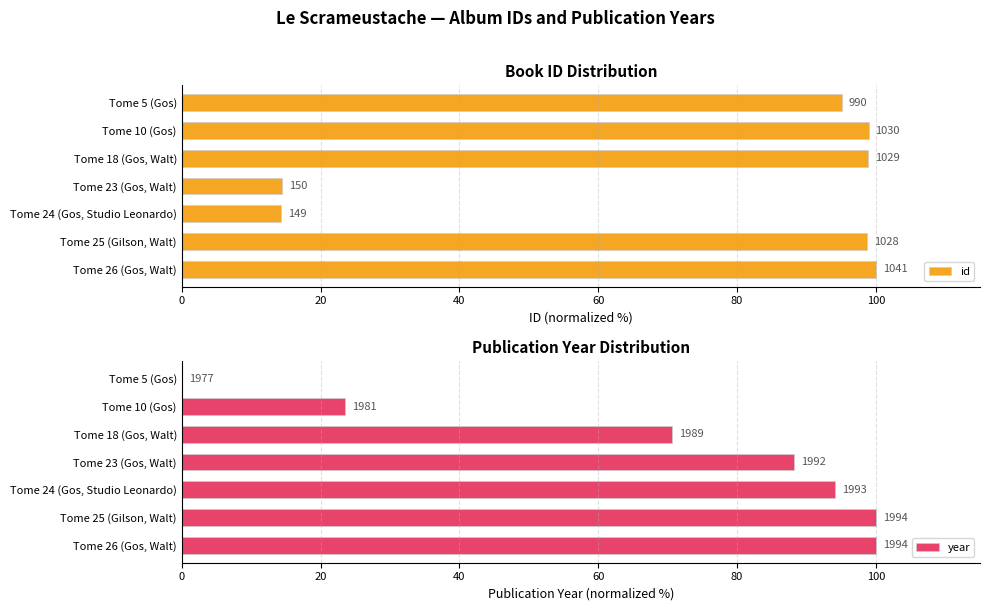

Rank the categories by year value from highest to lowest.

0, 20, 40, 60, 80, 100, 120